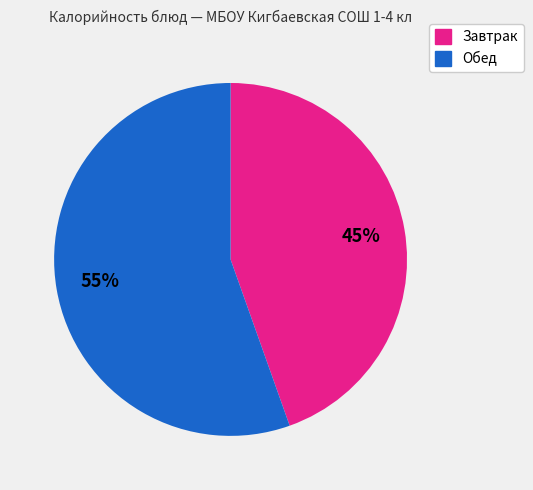

To the nearest percent, what percentage of the pie is Обед?

55%